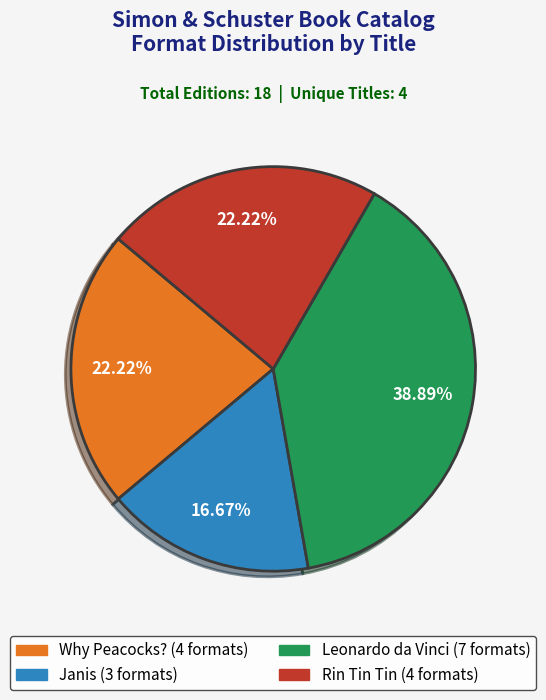

The Leonardo da Vinci slice represents 39% of the pie. True or false?

True